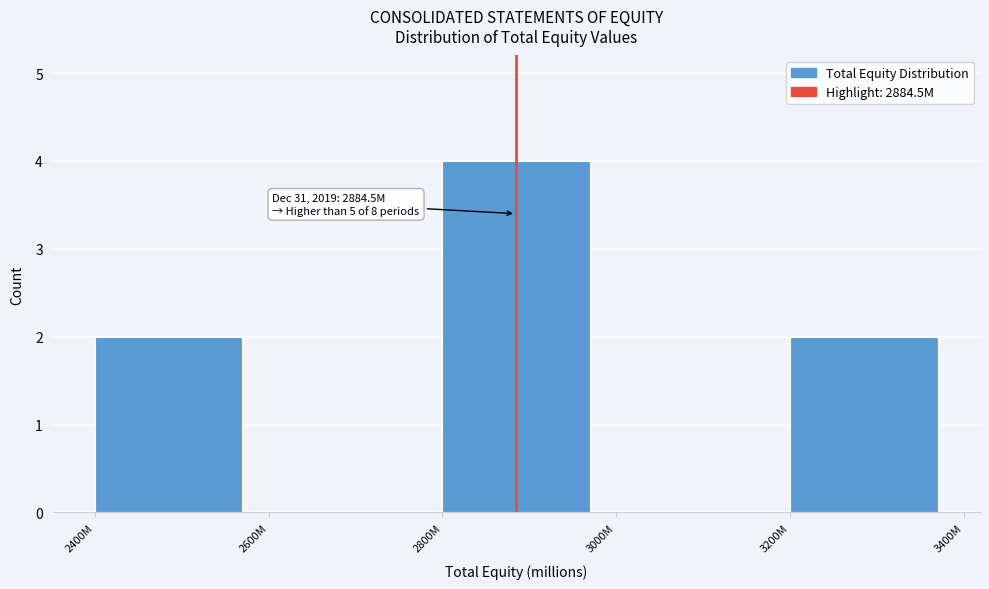

Reading left to right, list all the values displayed in this chart.

2400M=2	2600M=0	2800M=4	3000M=0	3200M=2